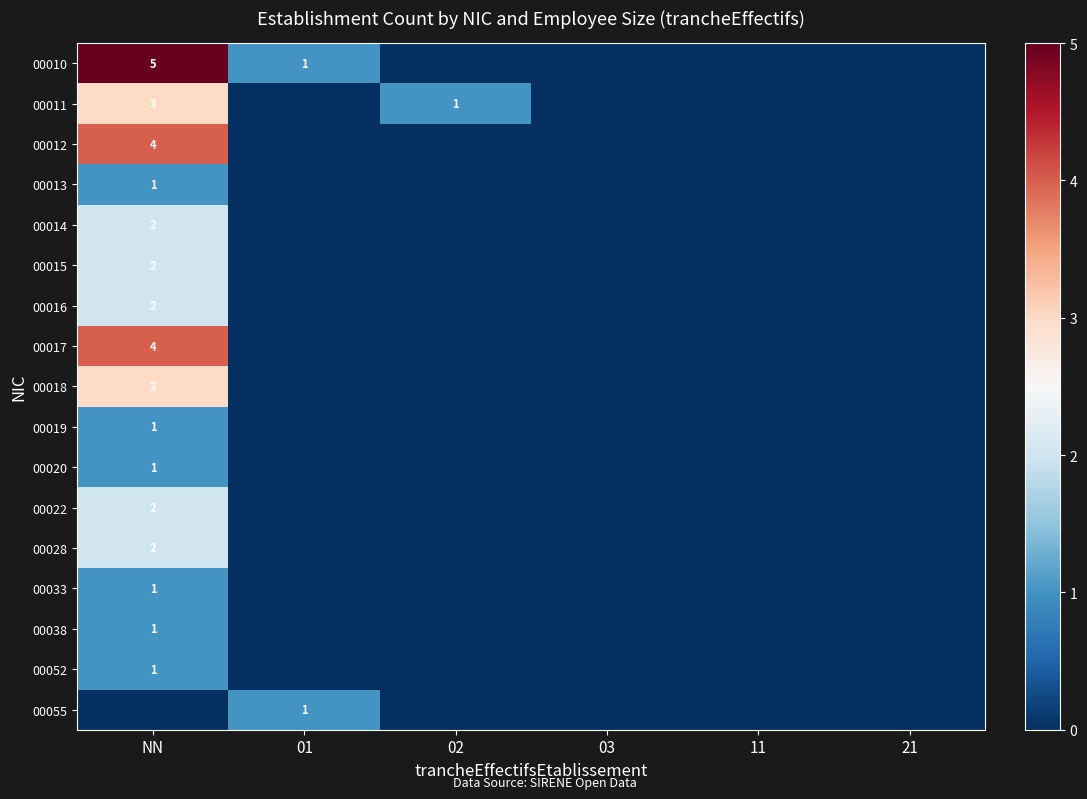

The 00019 series shows 1 at NN. True or false?

True